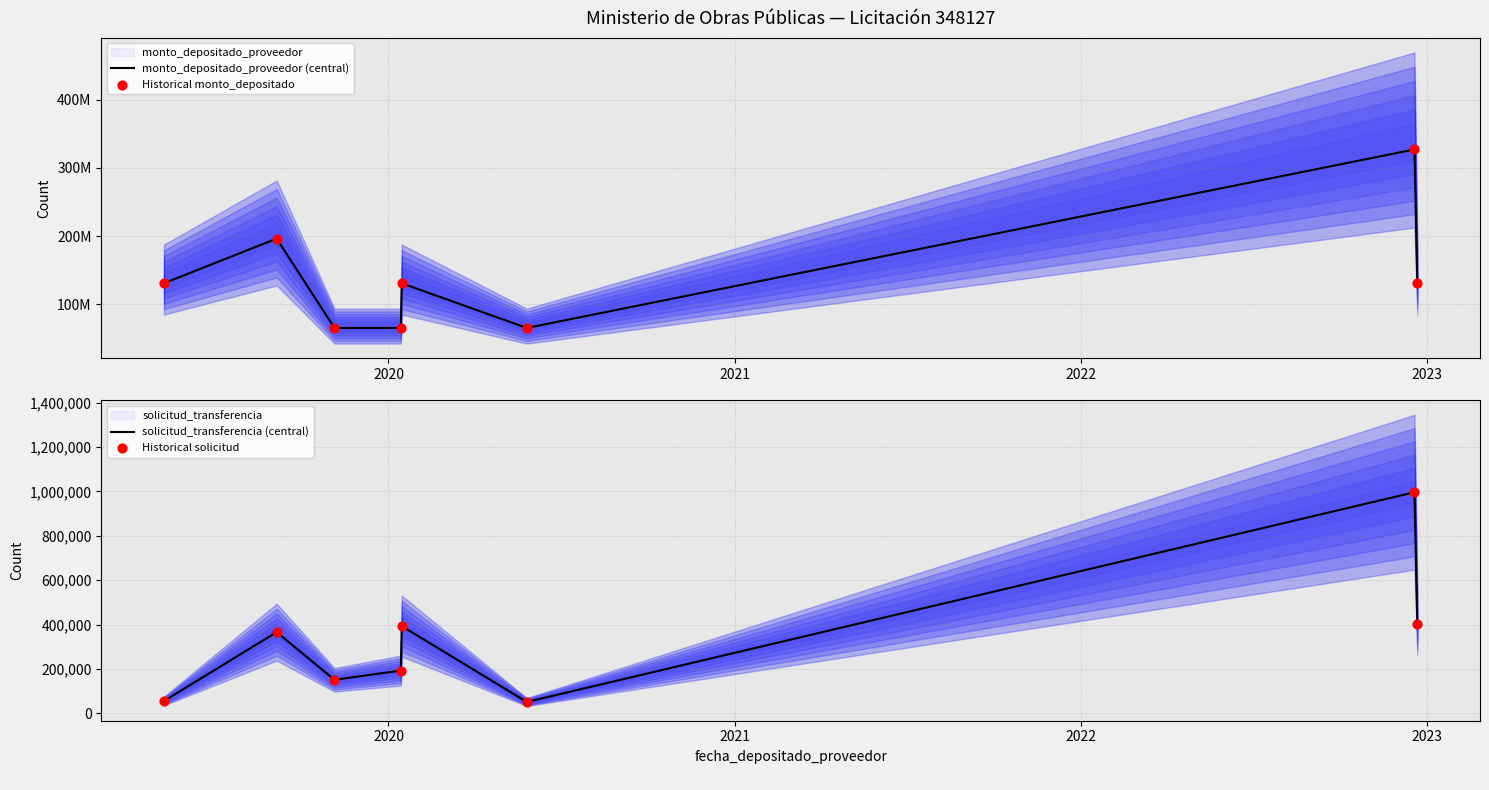

At how many categories does at least one series exceed 217101224?

1